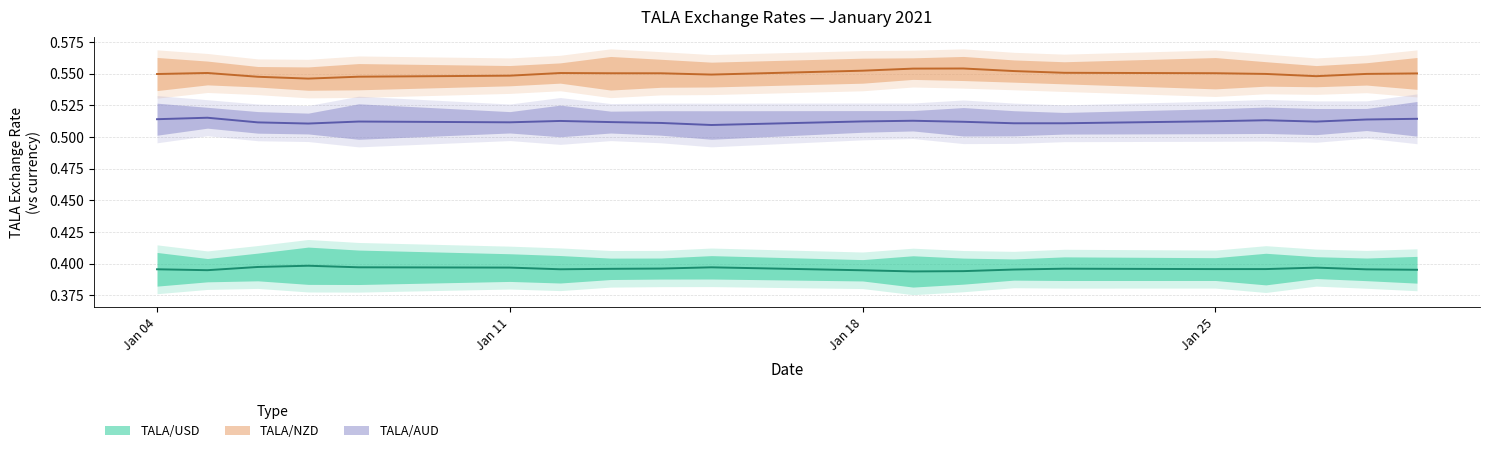

Count the number of categories in the chart.

20